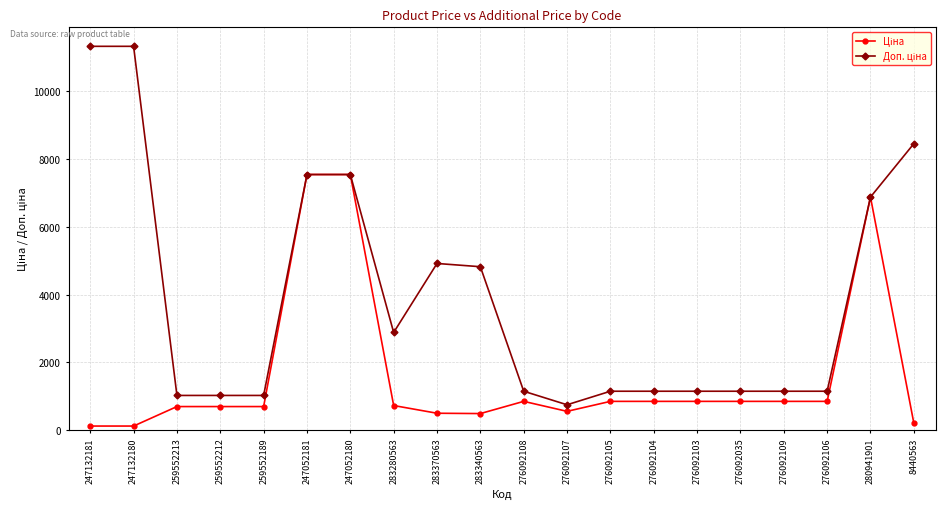

What is the total value across all series at 276092107?

1289.8